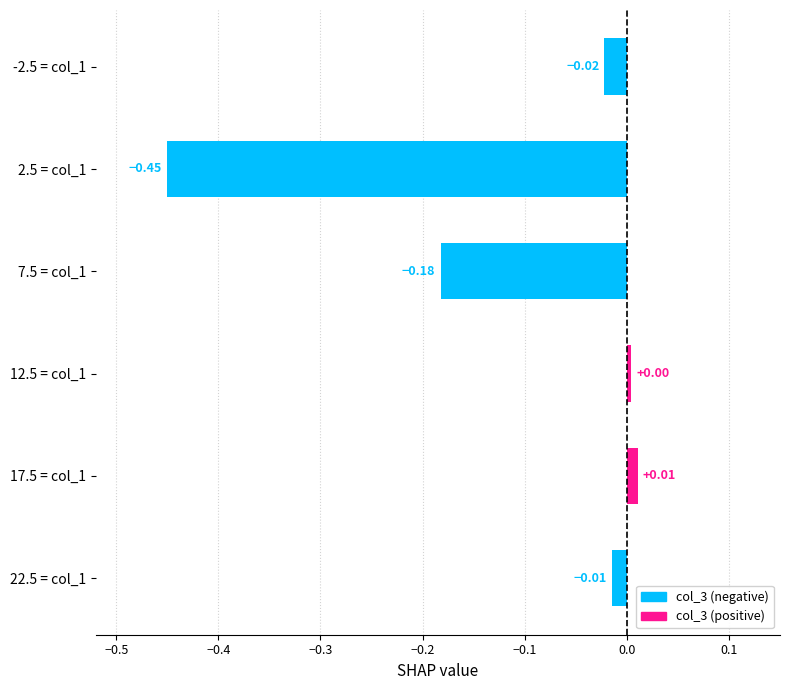

Rank the categories by value from lowest to highest.

2.5 = col_1, 7.5 = col_1, -2.5 = col_1, 22.5 = col_1, 12.5 = col_1, 17.5 = col_1